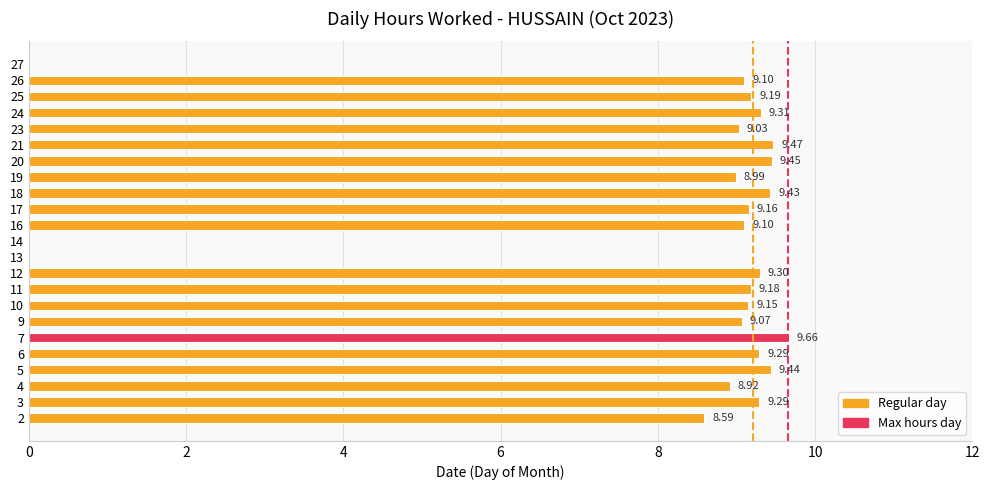

What is the sum of the values at 3 and 21?

18.8